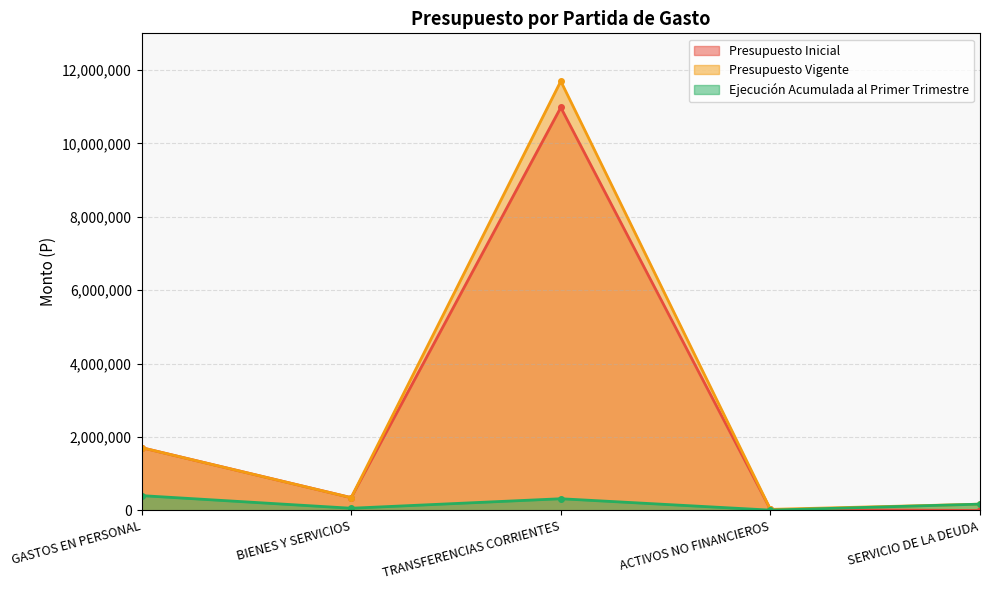

Reading left to right, what are all the values shown in this chart?

Presupuesto Inicial: 1711934	349763	10979955	29976	0
Presupuesto Vigente: 1711934	349763	11696213	29976	172533
Ejecución Acumulada al Primer Trimestre: 405166	61163	319934	9903	172533